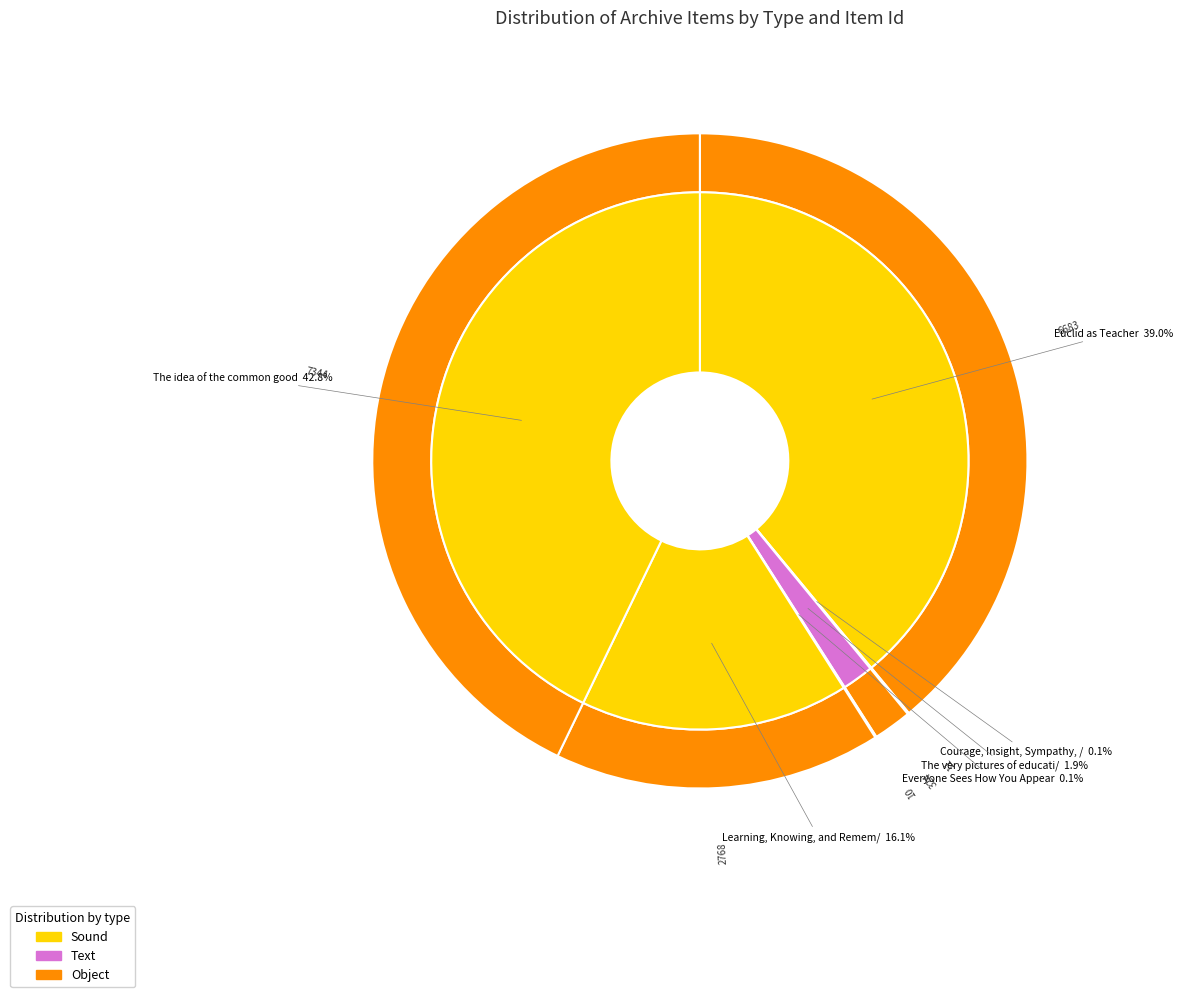

Is it true that Euclid as Teacher is 39% of the pie?

True